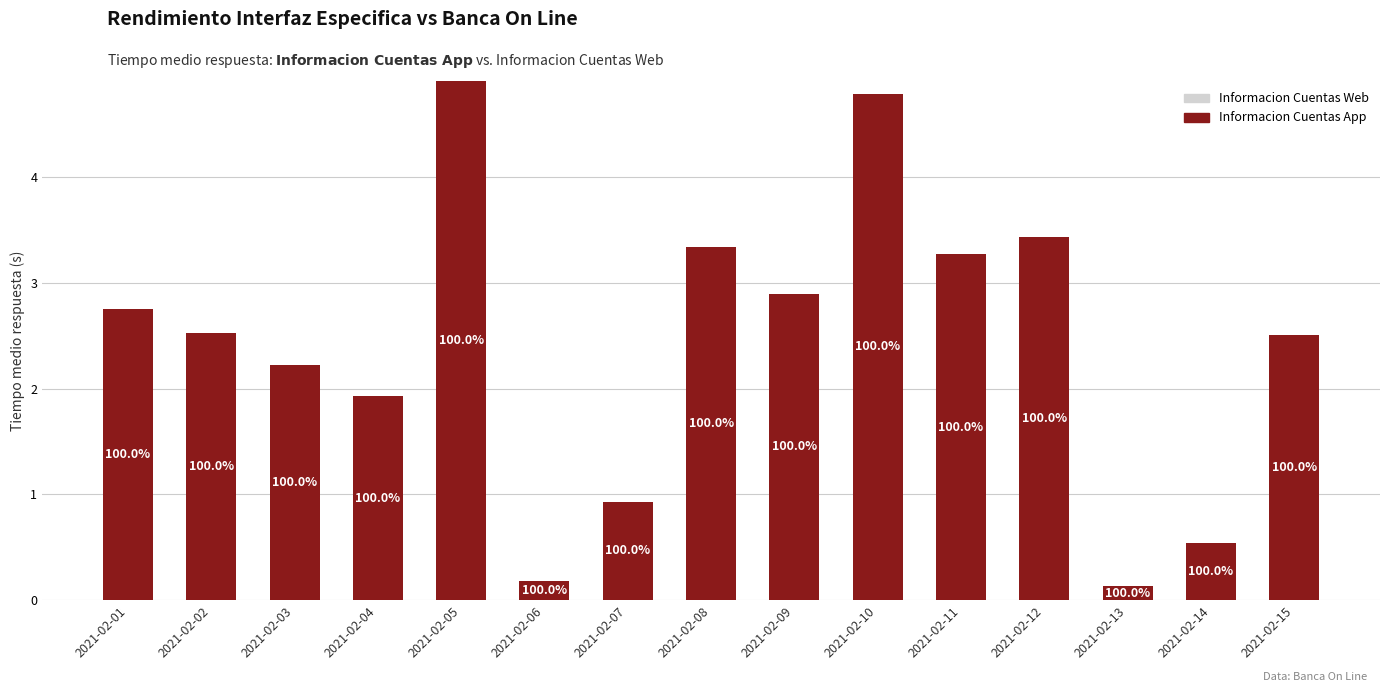

Are the bars horizontal?

No